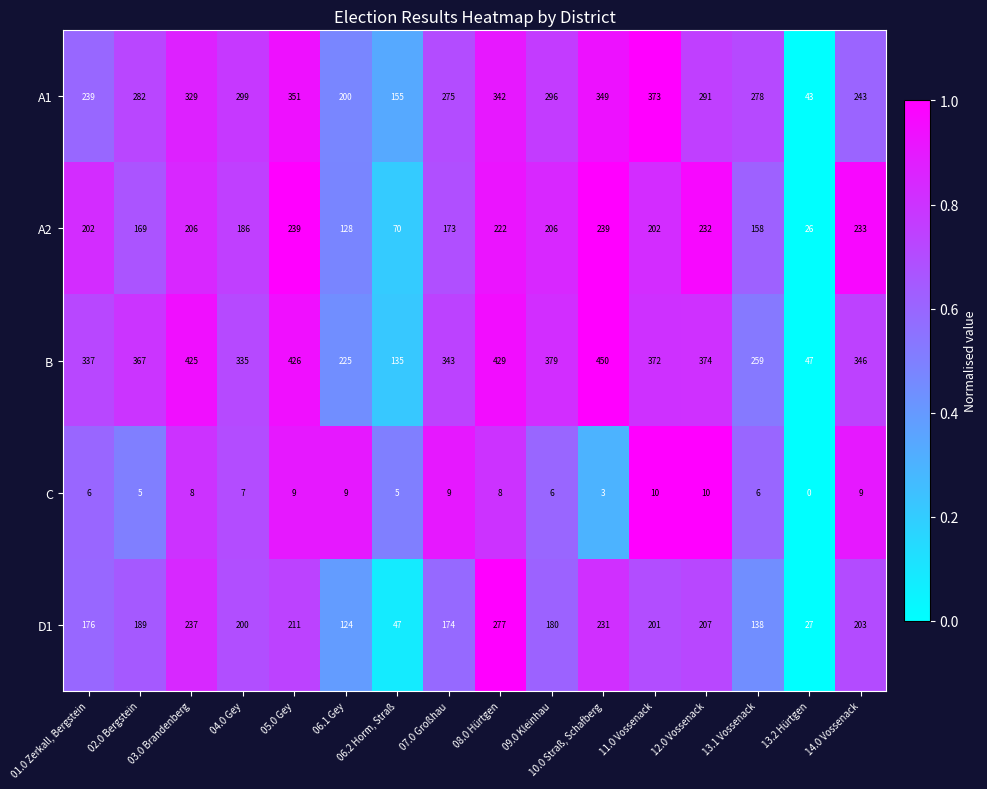

Count the number of data series in this chart.

5